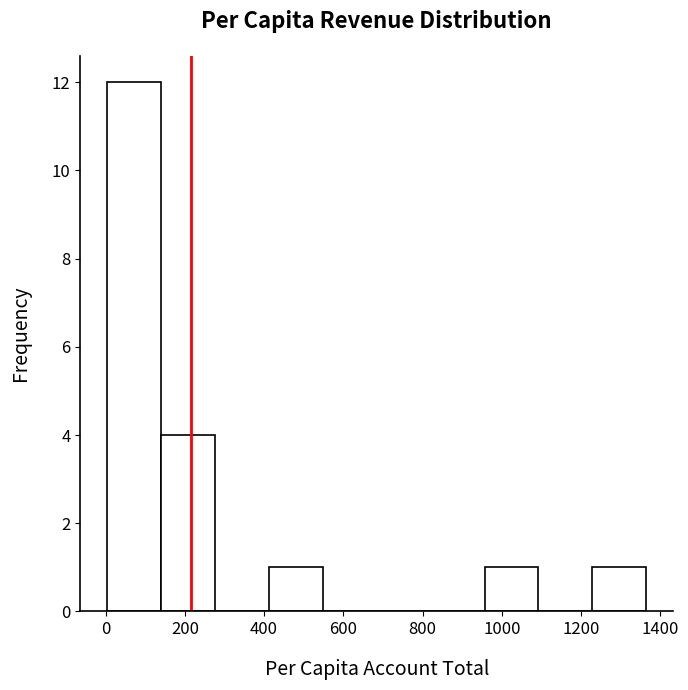

Reading left to right, list every bar in this chart as the range it spans on the x-axis followed by its height. Neither the bar edges nor the heights are printed on the chart, so give them approximately, as read against the axes.

0 to 140: 12
140 to 280: 4
280 to 420: 0
420 to 540: 1
540 to 680: 0
680 to 820: 0
820 to 960: 0
960 to 1100: 1
1100 to 1220: 0
1220 to 1360: 1